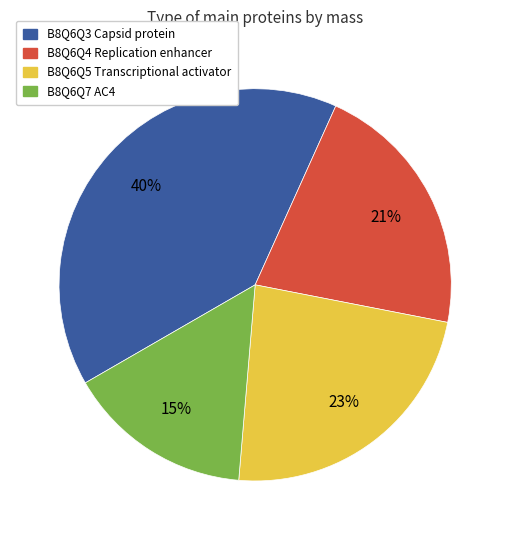

Is B8Q6Q3 Capsid protein the majority of the pie?

No